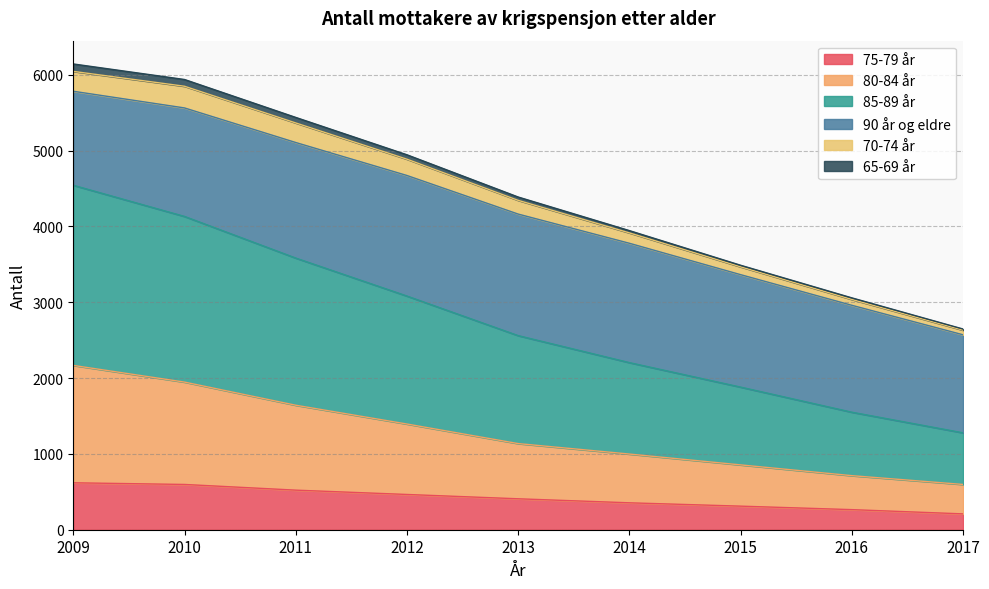

What is the total value across all series at 2017?

2647